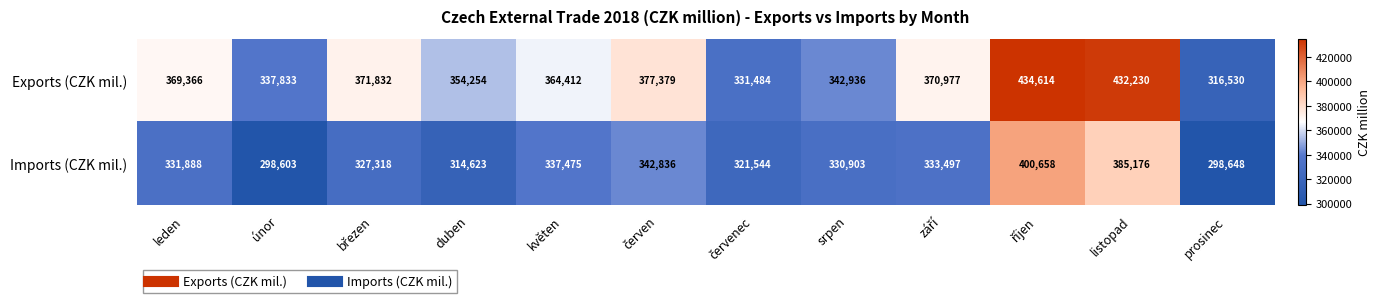

What is the highest value of the Exports (CZK mil.) series?

434614